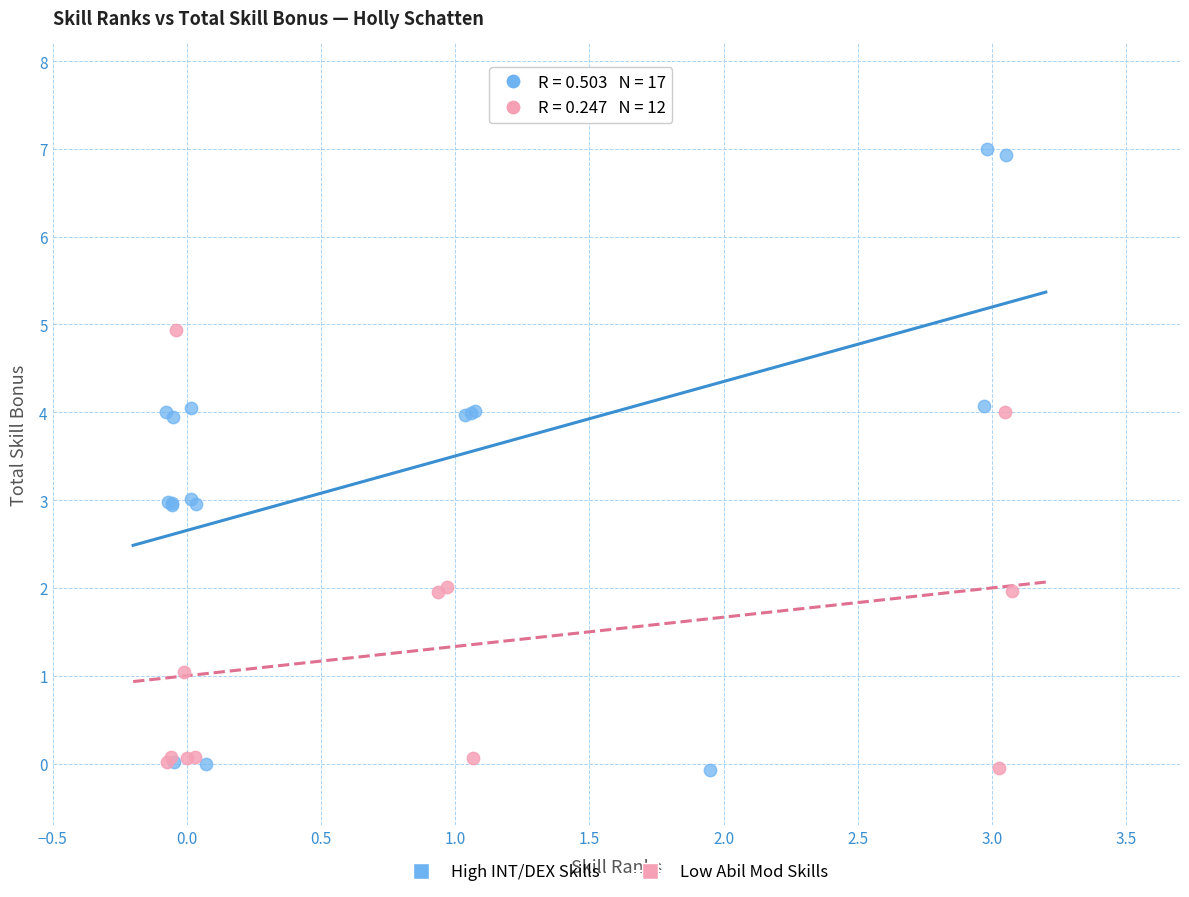

What are all the series names shown in the legend?

High INT/DEX Skills, Low Abil Mod Skills